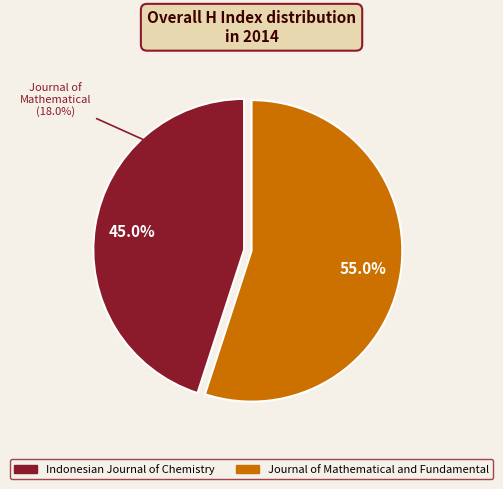

What is the change in value from Indonesian Journal of Chemistry to Journal of Mathematical and Fundamental?

-4